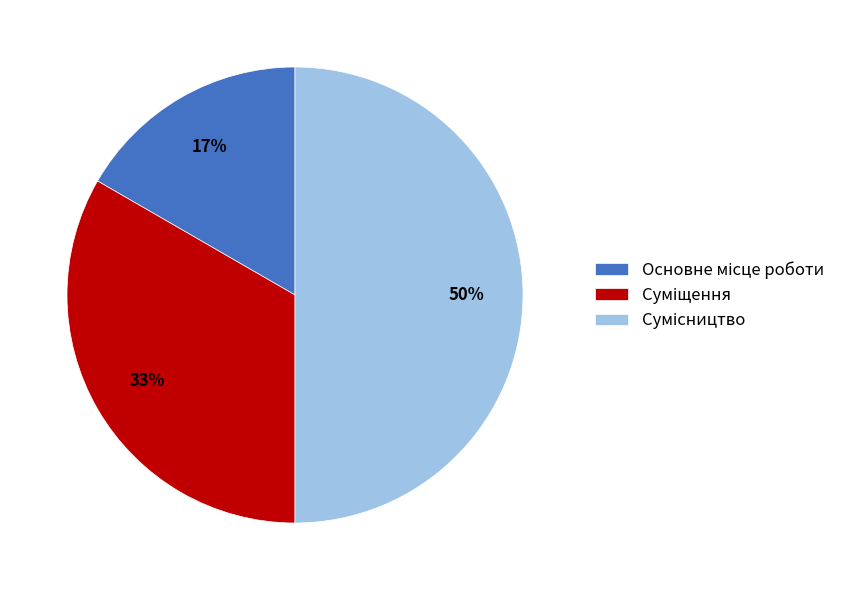

To the nearest percent, what is the difference between the largest and smallest slice percentages?

33%